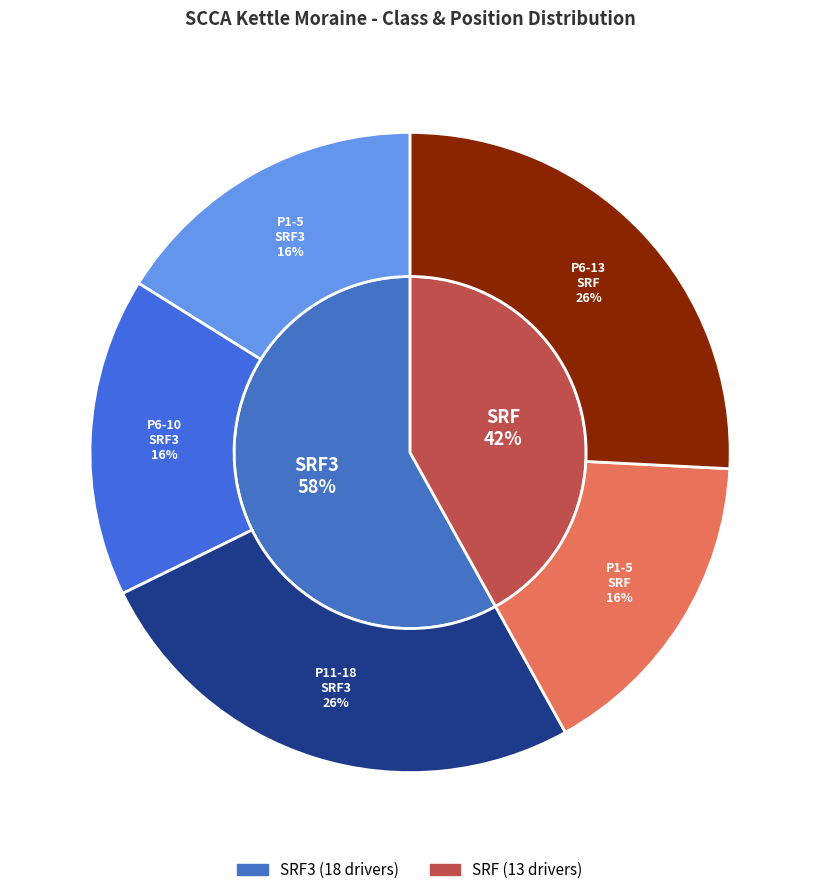

How many segments does this pie chart have?

2